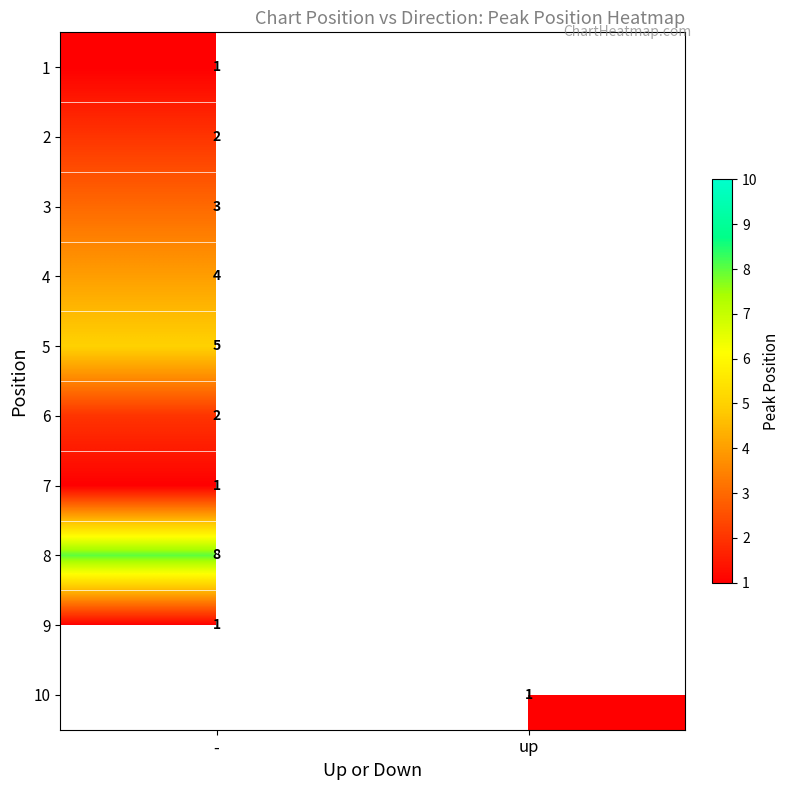

How many positive values does the 7 series have?

1